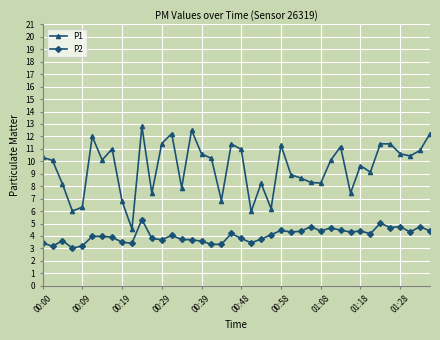

How many lines are shown in the chart?

2